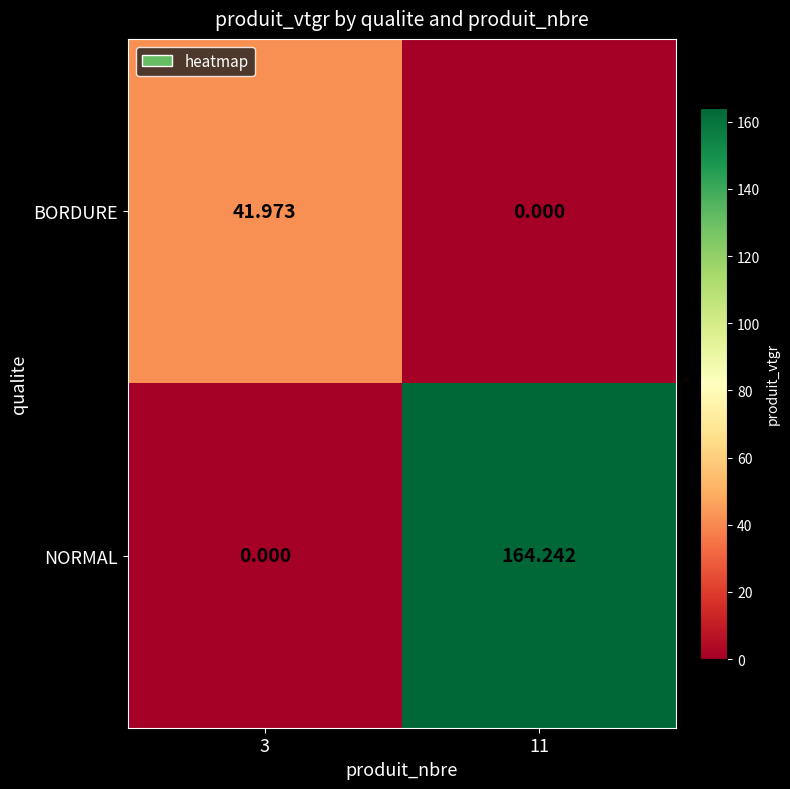

List the series in order of their overall mean, lowest first.

BORDURE, NORMAL